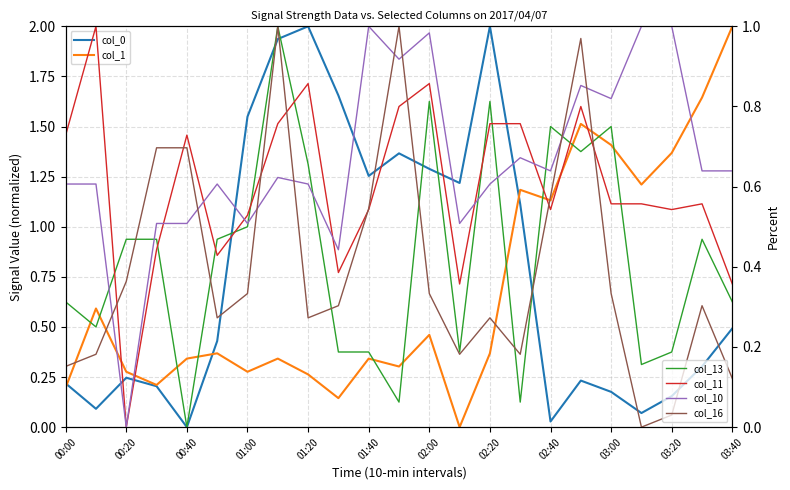

Does the chart have visible grid lines?

Yes